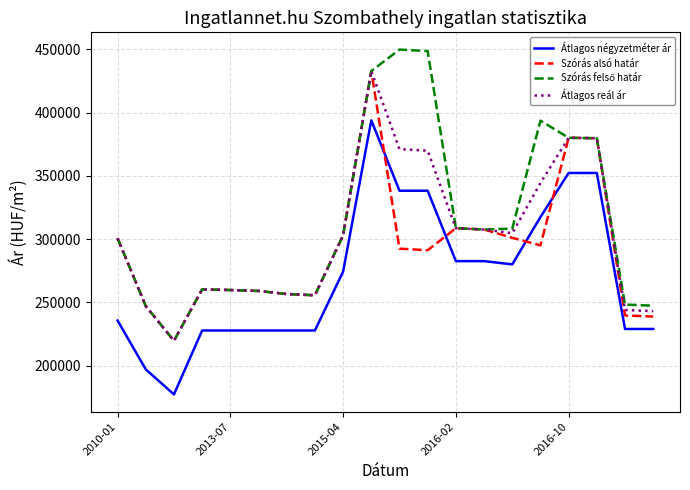

True or false: Átlagos négyzetméter ár and Átlagos reál ár cross at least once.

False